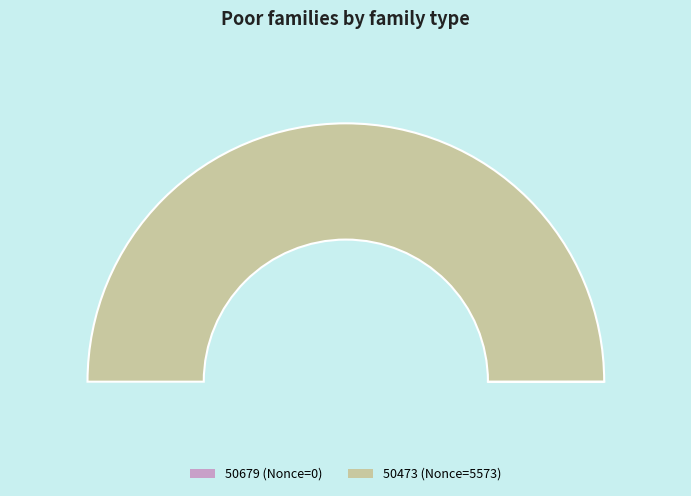

To the nearest percent, what percentage of the pie is 50473?

100%